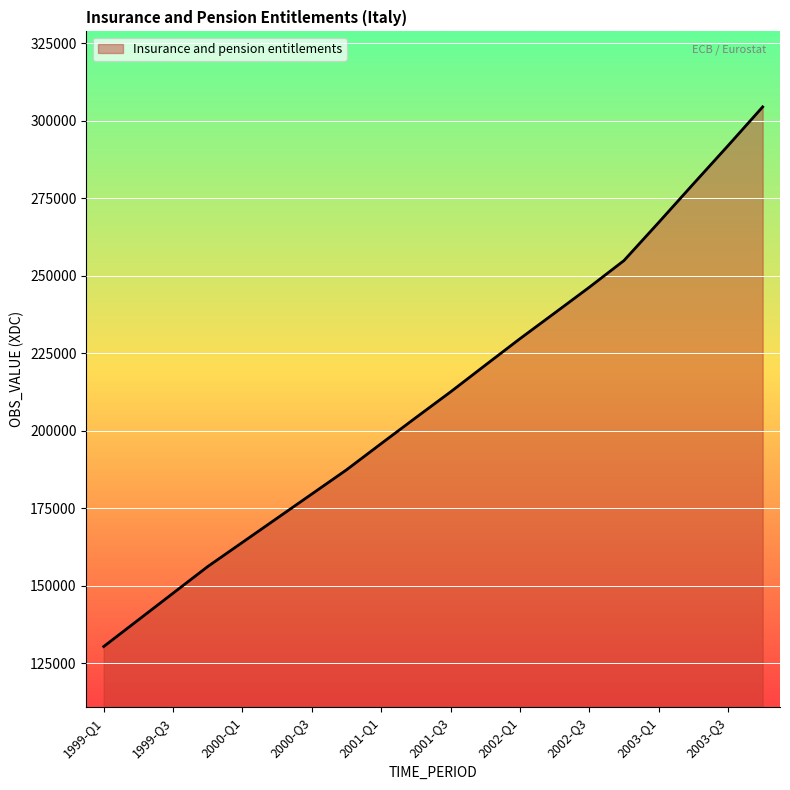

What is the greatest value displayed?

304399